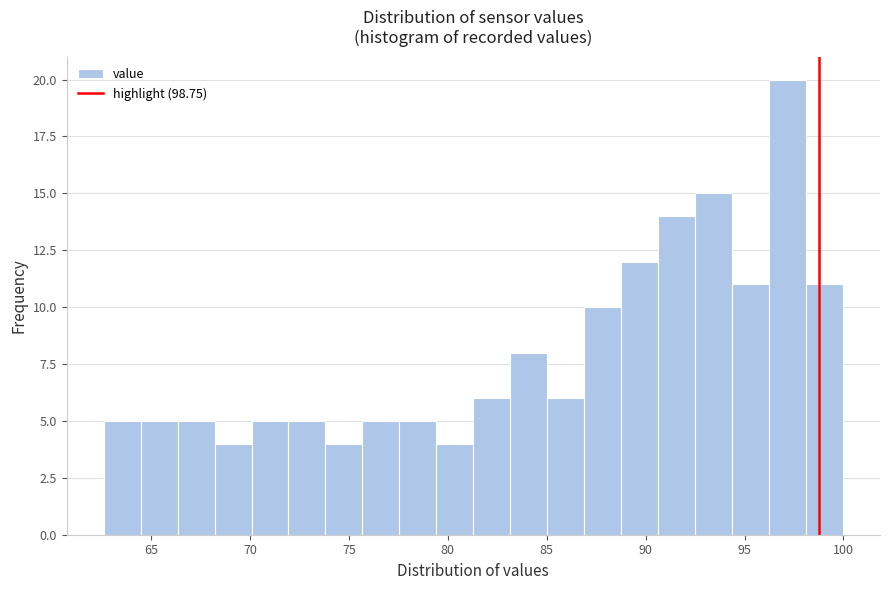

Around what value on the x-axis is the tallest bar? Give the approximate position of its centre, as read against the axis.

97.0